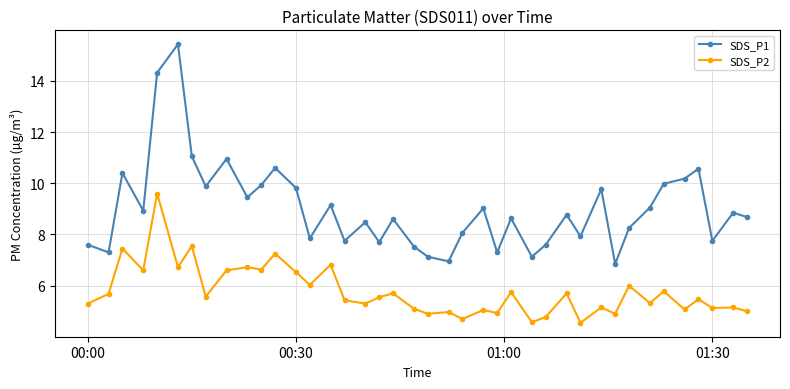

True or false: SDS_P1 and SDS_P2 cross at least once.

False